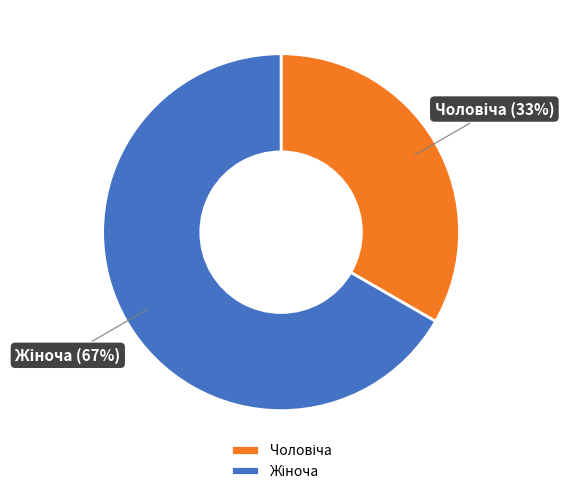

Is there any slice that represents more than half of the pie?

Yes